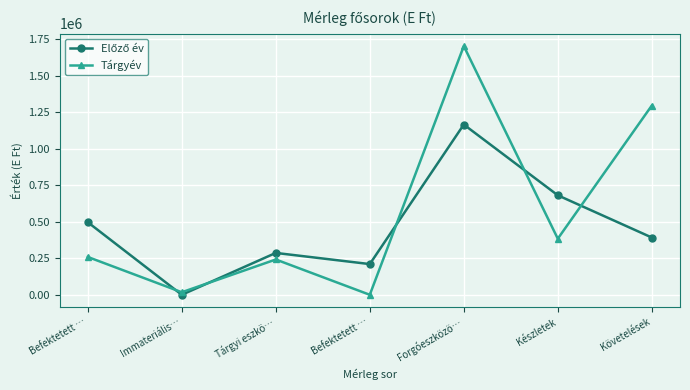

Rank the series by their maximum value, from lowest to highest.

Előző év, Tárgyév